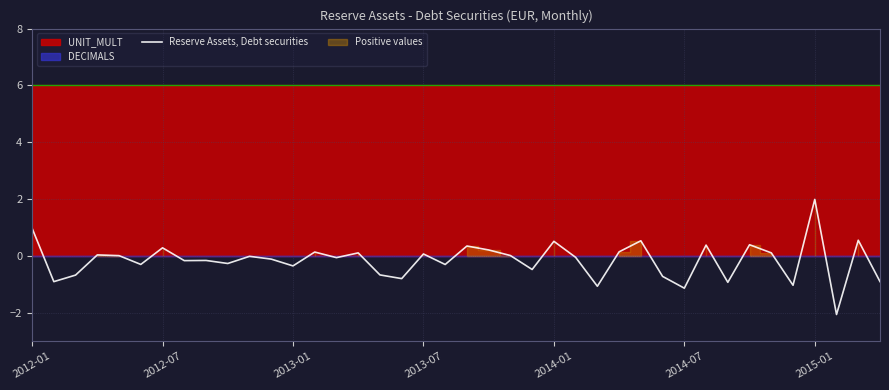

What is the maximum value for Reserve Assets, Debt securities?

2.0